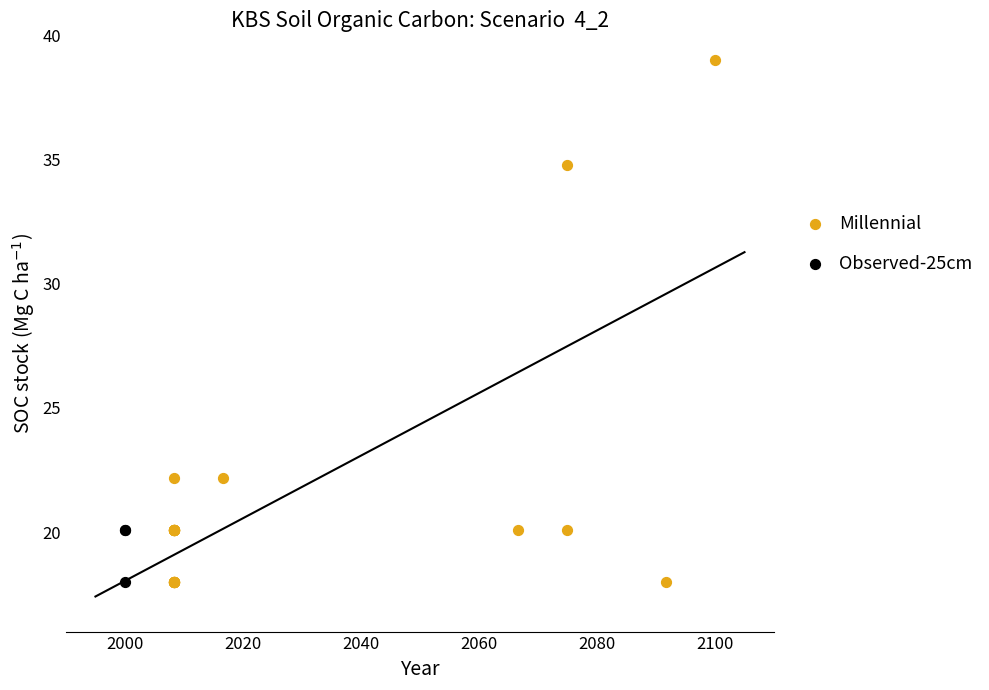

Which series reaches the maximum Y coordinate?

Millennial